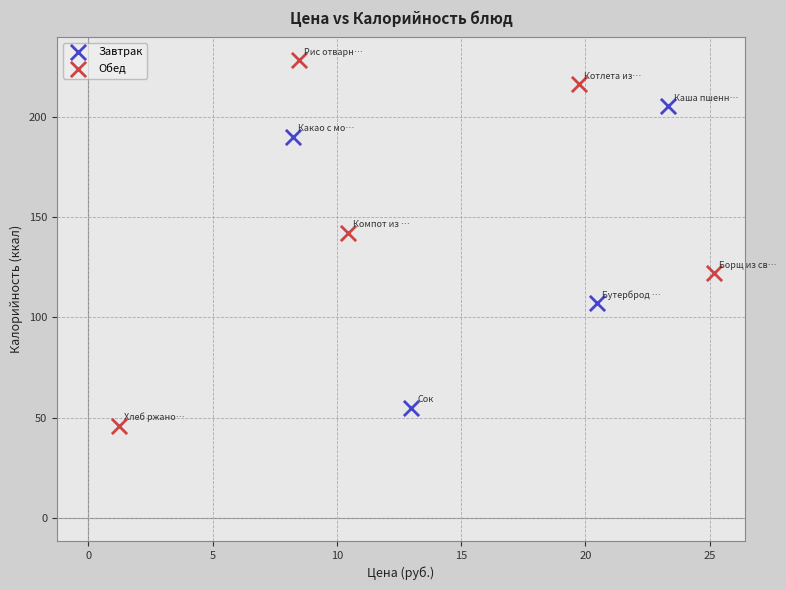

Which series reaches the maximum Y coordinate?

Обед